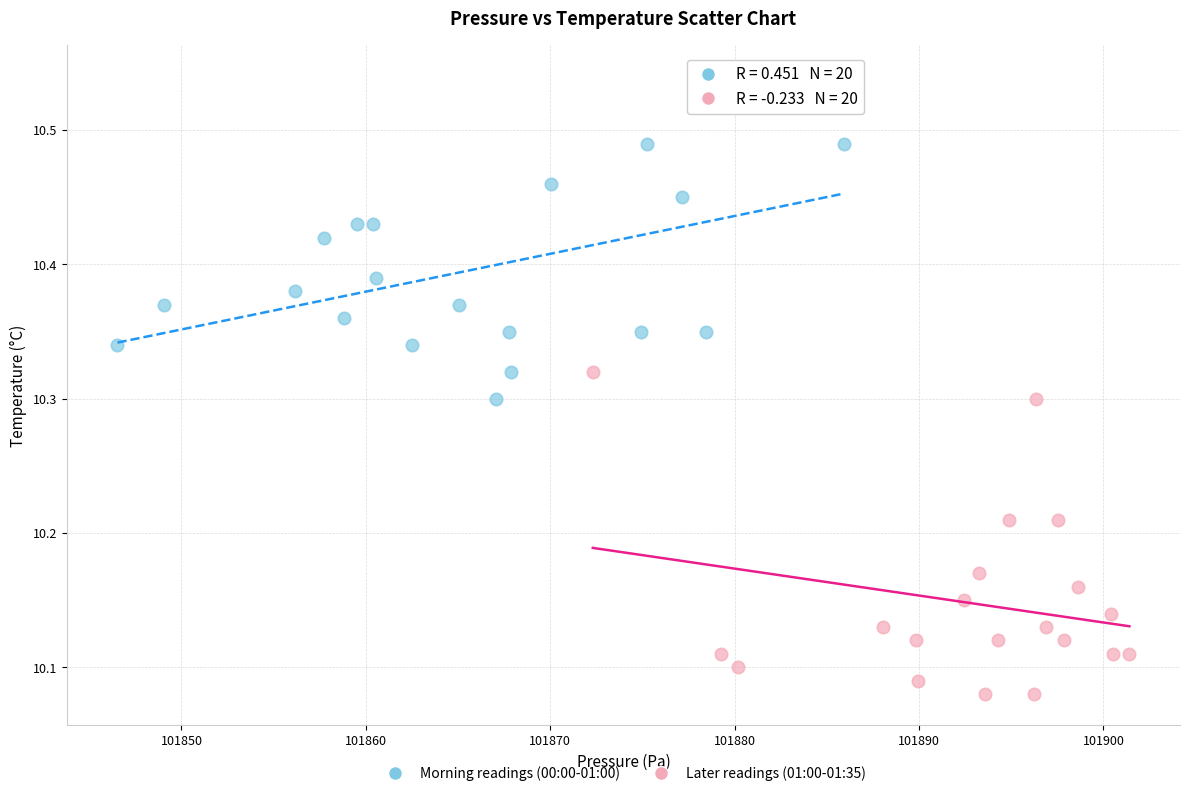

Which series contains the lowest Y value?

Later readings (01:00-01:35)